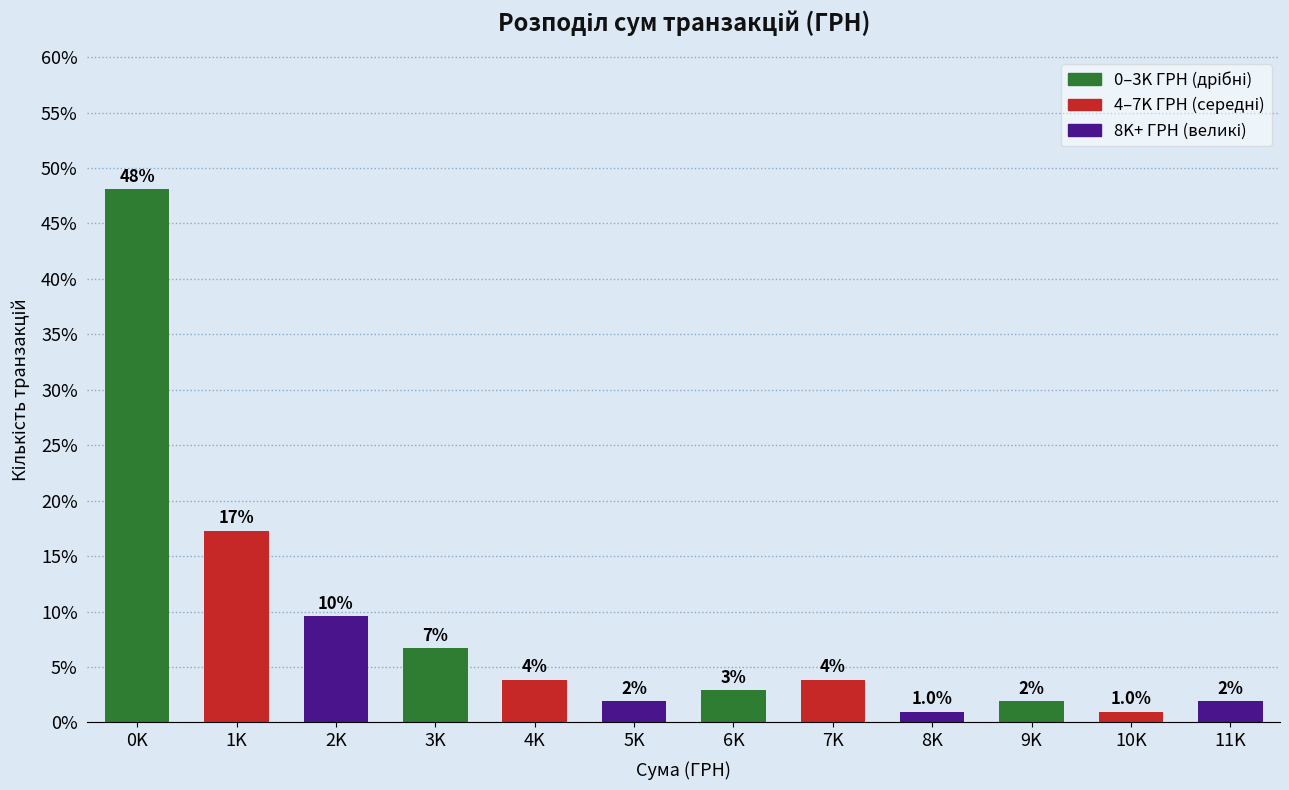

Does the chart contain any negative values?

No